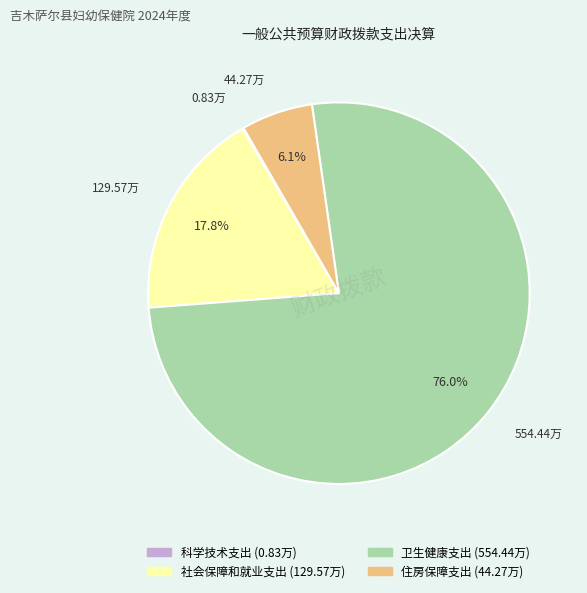

Is 卫生健康支出 the majority of the pie?

Yes